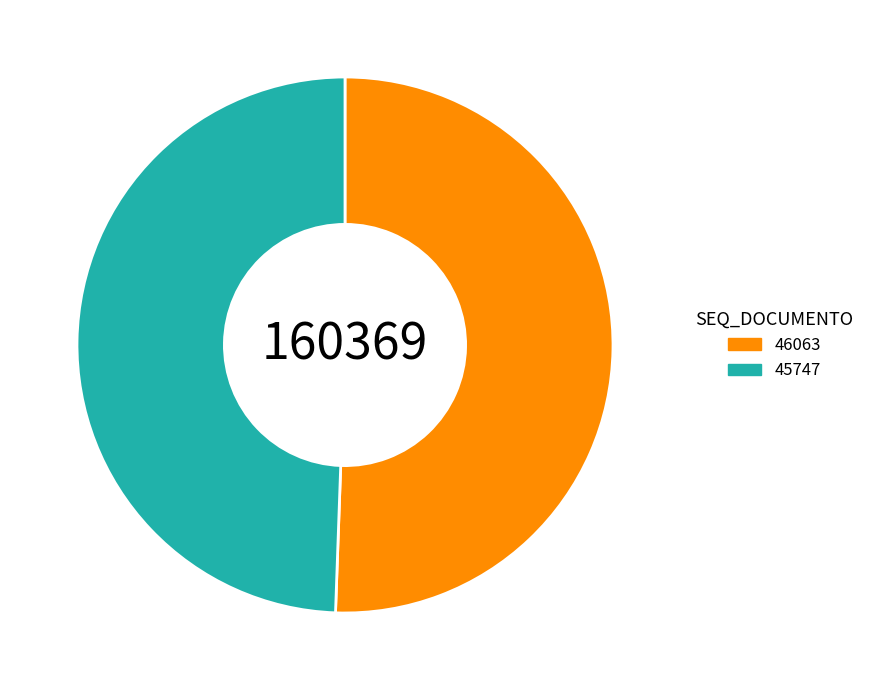

Does 46063 represent more than half of the total?

Yes